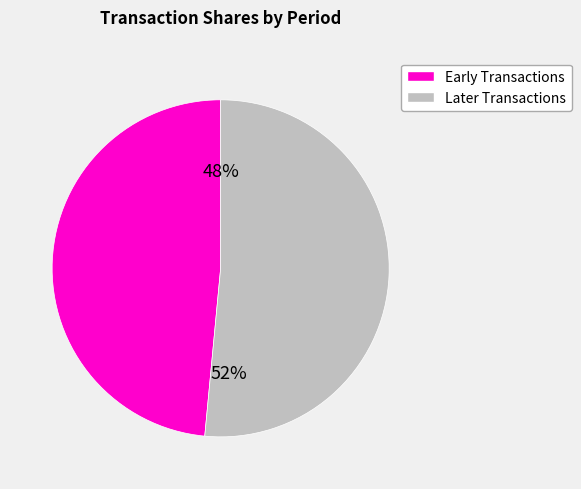

To the nearest percent, what is the average slice percentage?

50%